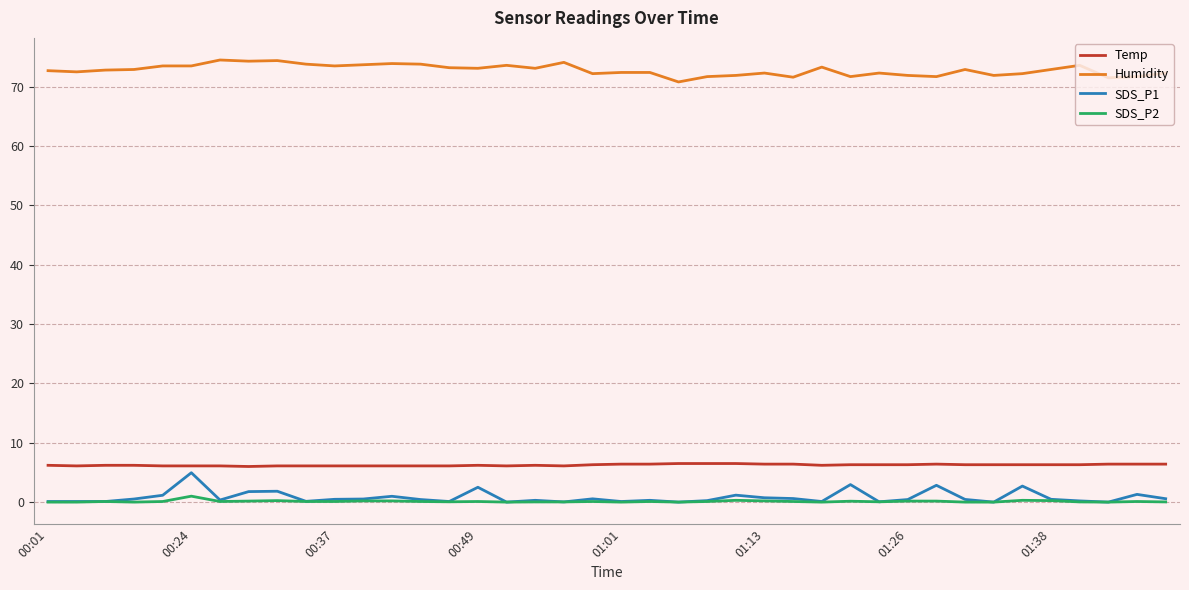

What is the maximum value for SDS_P1?

5.0